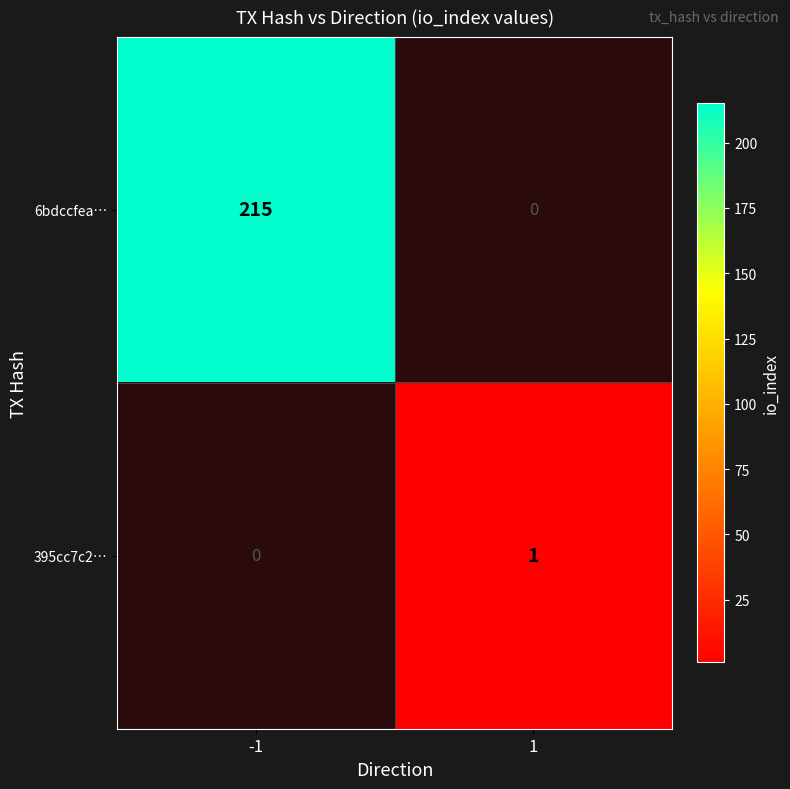

The 6bdccfea… series shows 384.3 at -1. True or false?

False